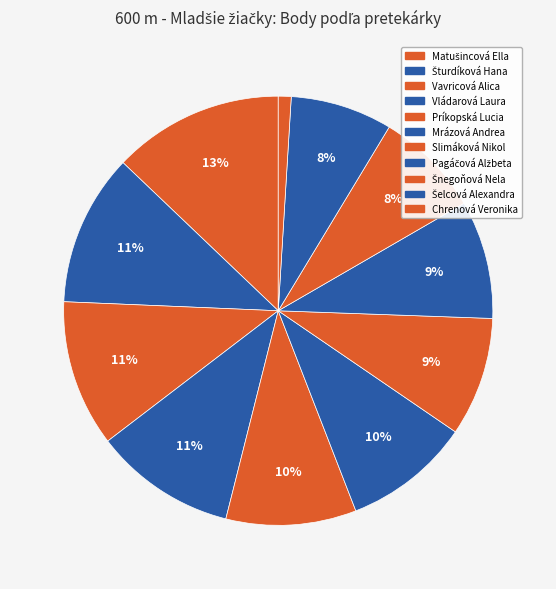

To the nearest percent, what is the difference between the largest and smallest slice percentages?

12%